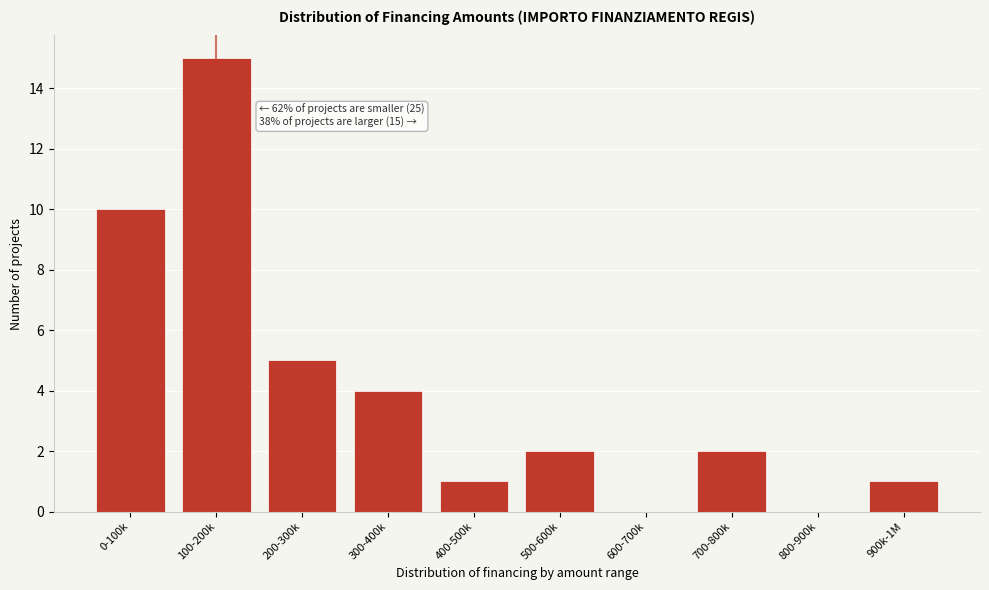

Reading left to right, extract all data points from this chart.

0-100k=10	100-200k=15	200-300k=5	300-400k=4	400-500k=1	500-600k=2	600-700k=0	700-800k=2	800-900k=0	900k-1M=1